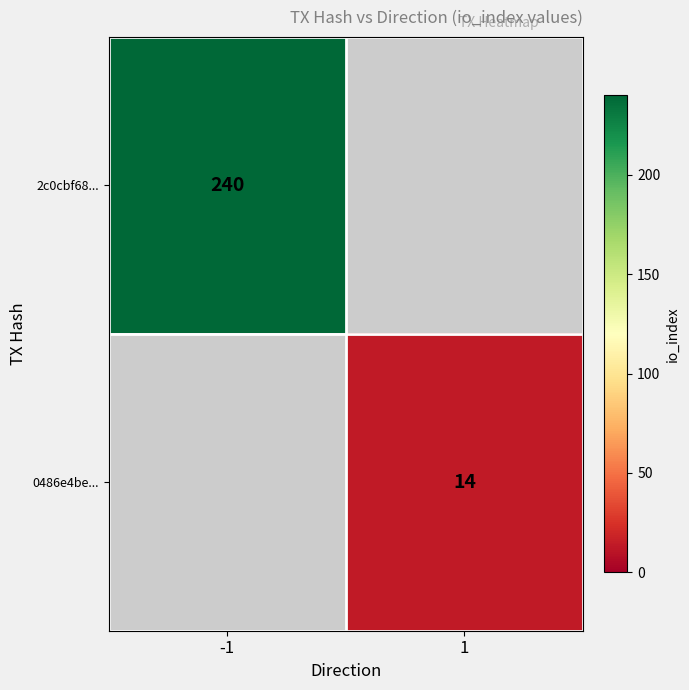

The value of 2c0cbf68... at -1 is 369. True or false?

False